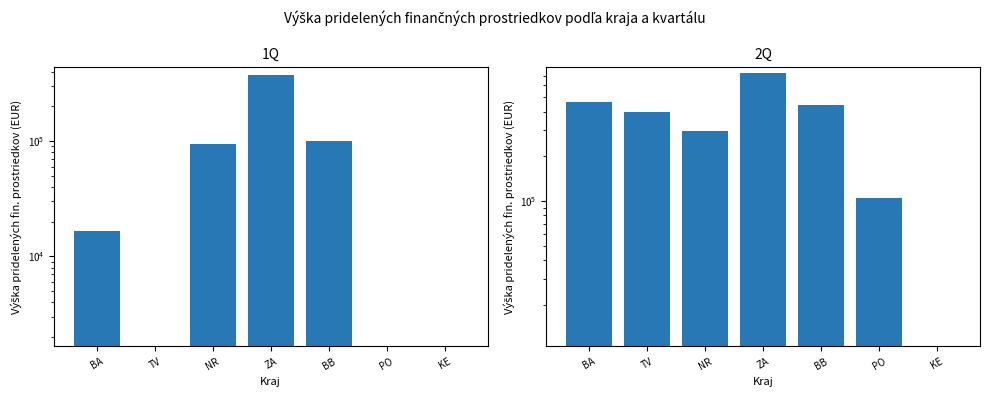

What is the sum of all 1Q values?

585667